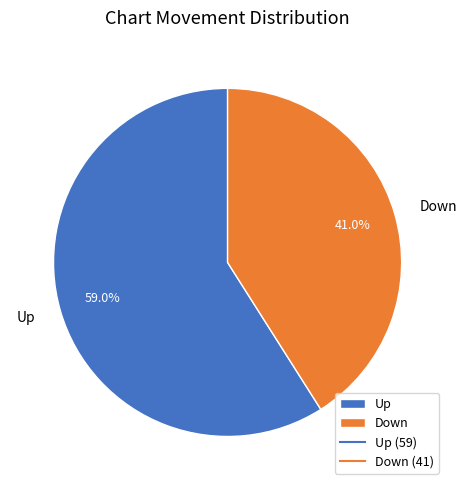

Which has a higher value, Down or Up?

Up